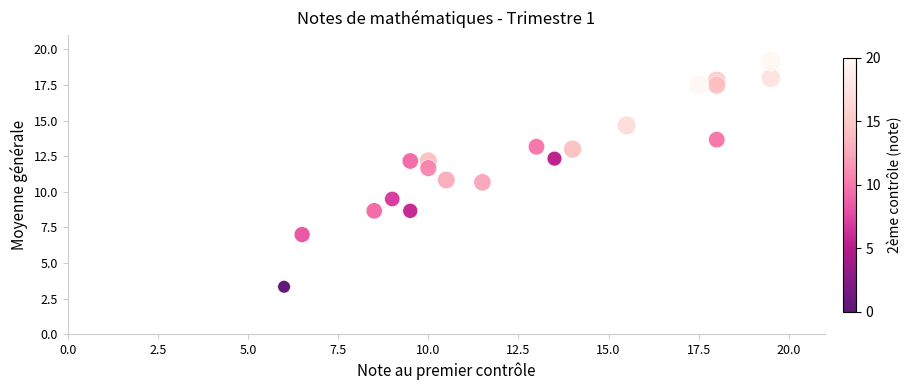

What is the range of Y values (max minus min)?

15.8